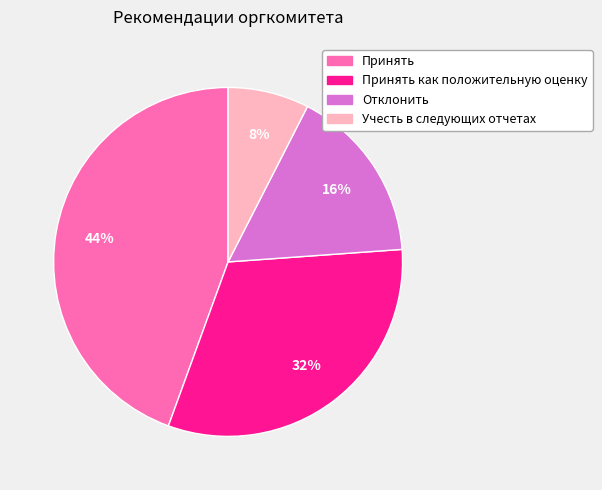

To the nearest percent, what is the average slice percentage?

25%